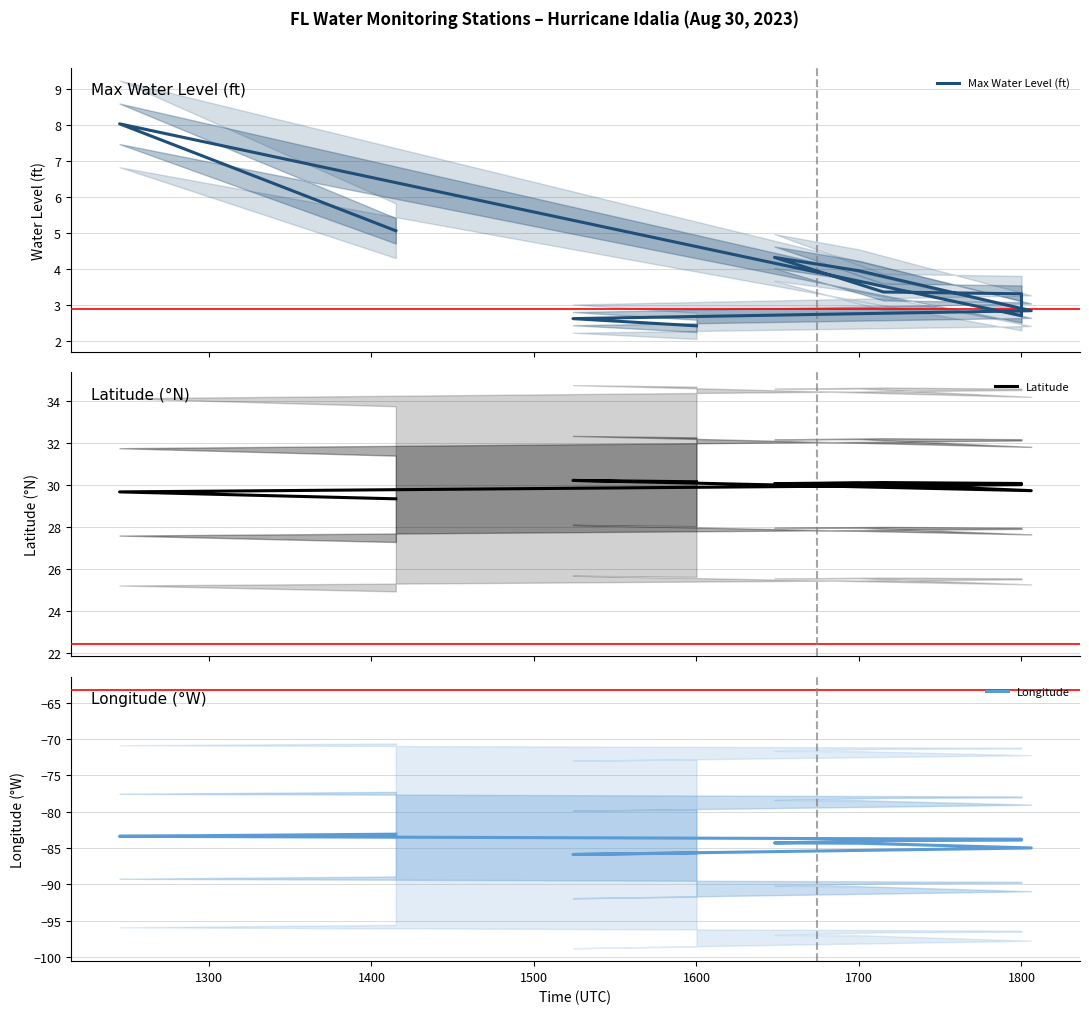

True or false: Longitude has more than 2 points higher than both neighbors.

False